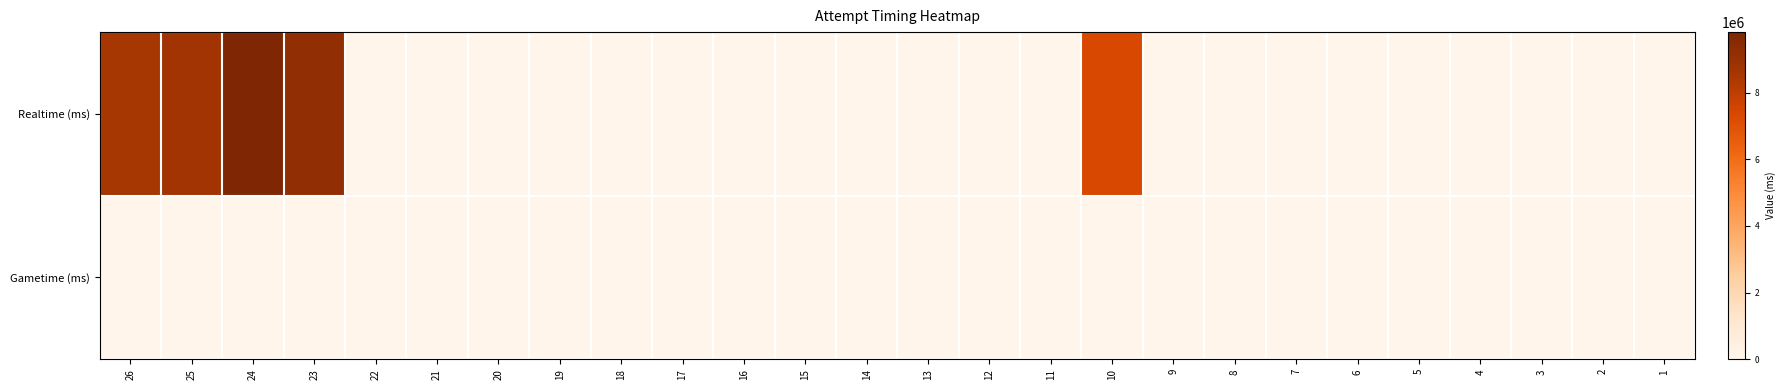

What is the maximum value shown in the chart?

9812674